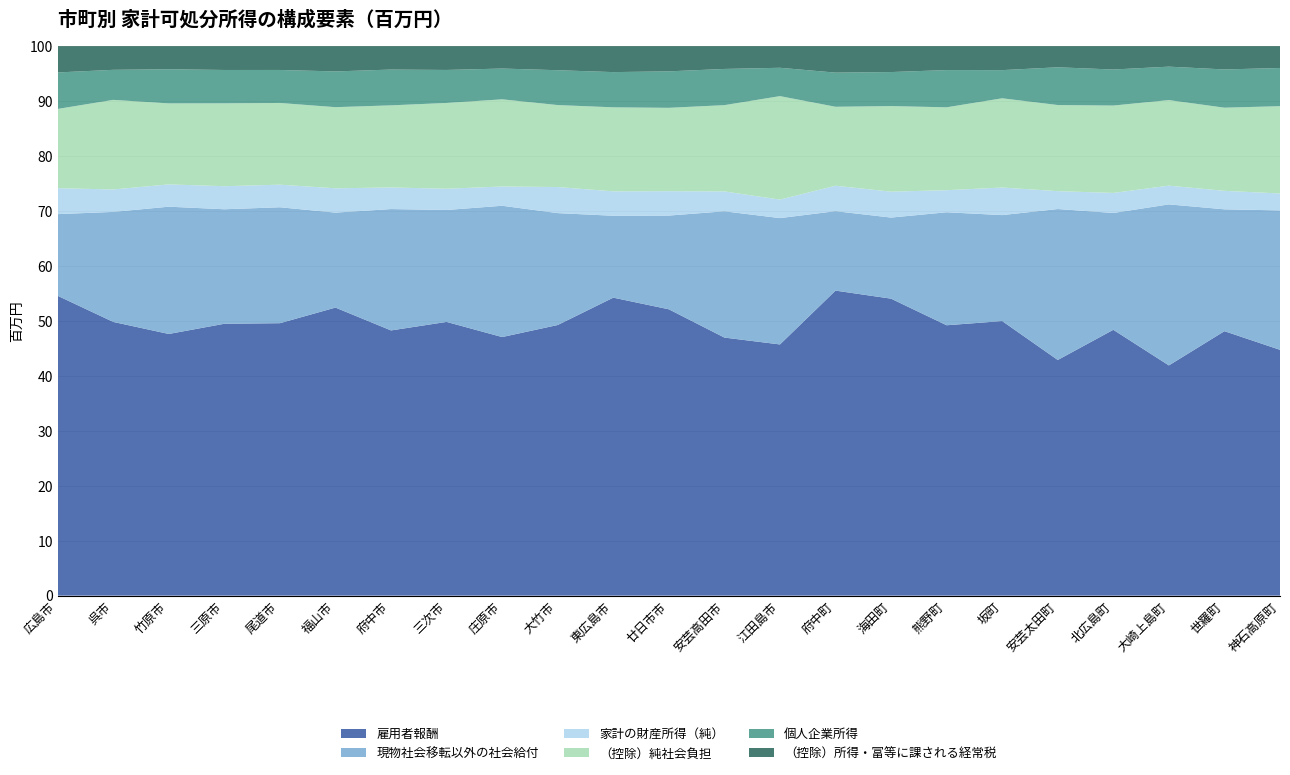

Reading left to right, transcribe all the data shown in this chart.

雇用者報酬: 広島市=2692582	呉市=463091	竹原市=45530	三原市=175086	尾道市=254378	福山市=909602	府中市=71209	三次市=97541	庄原市=60857	大竹市=51909	東広島市=388051	廿日市市=236490	安芸高田市=49887	江田島市=46575	府中町=117243	海田町=61811	熊野町=42612	坂町=24751	安芸太田町=9850	北広島町=33402	大崎上島町=11158	世羅町=28934	神石高原町=14001
現物社会移転以外の社会給付: 広島市=733428	呉市=186117	竹原市=22151	三原市=73749	尾道市=108245	福山市=299936	府中市=32590	三次市=39890	庄原市=30900	大竹市=21464	東広島市=106657	廿日市市=77406	安芸高田市=24412	江田島市=23427	府中町=30537	海田町=16879	熊野町=17808	坂町=9553	安芸太田町=6309	北広島町=14678	大崎上島町=7805	世羅町=13332	神石高原町=7942
家計の財産所得（純）: 広島市=232947	呉市=37970	竹原市=3879	三原市=14847	尾道市=21095	福山市=76761	府中市=5799	三次市=7568	庄原市=4535	大竹市=5003	東広島市=31759	廿日市市=20141	安芸高田市=3839	江田島市=3434	府中町=9782	海田町=5389	熊野町=3479	坂町=2485	安芸太田町=748	北広島町=2519	大崎上島町=909	世羅町=2022	神石高原町=964
（控除）純社会負担: 広島市=711632	呉市=151588	竹原市=14094	三原市=53380	尾道市=76294	福山市=256221	府中市=22048	三次市=30568	庄原市=20516	大竹市=15722	東広島市=109453	廿日市市=68851	安芸高田市=16682	江田島市=19183	府中町=30347	海田町=17815	熊野町=13064	坂町=8044	安芸太田町=3599	北広島町=10978	大崎上島町=4146	世羅町=9096	神石高原町=4973
個人企業所得: 広島市=327792	呉市=50838	竹原市=5945	三原市=21480	尾道市=30826	福山市=112936	府中市=9611	三次市=11763	庄原市=7244	大竹市=6687	東広島市=45873	廿日市市=30133	安芸高田市=6999	江田島市=5257	府中町=13133	海田町=7084	熊野町=5869	坂町=2540	安芸太田町=1578	北広島町=4529	大崎上島町=1621	世羅町=4184	神石高原町=2176
（控除）所得・富等に課される経常税: 広島市=236195	呉市=40069	竹原市=4019	三原市=15349	尾道市=22238	福山市=79810	府中市=6289	三次市=8485	庄原市=5273	大竹市=4617	東広島市=33809	廿日市市=20819	安芸高田市=4409	江田島市=4012	府中町=10176	海田町=5393	熊野町=3772	坂町=2162	安芸太田町=884	北広島町=2937	大崎上島町=994	世羅町=2551	神石高原町=1244